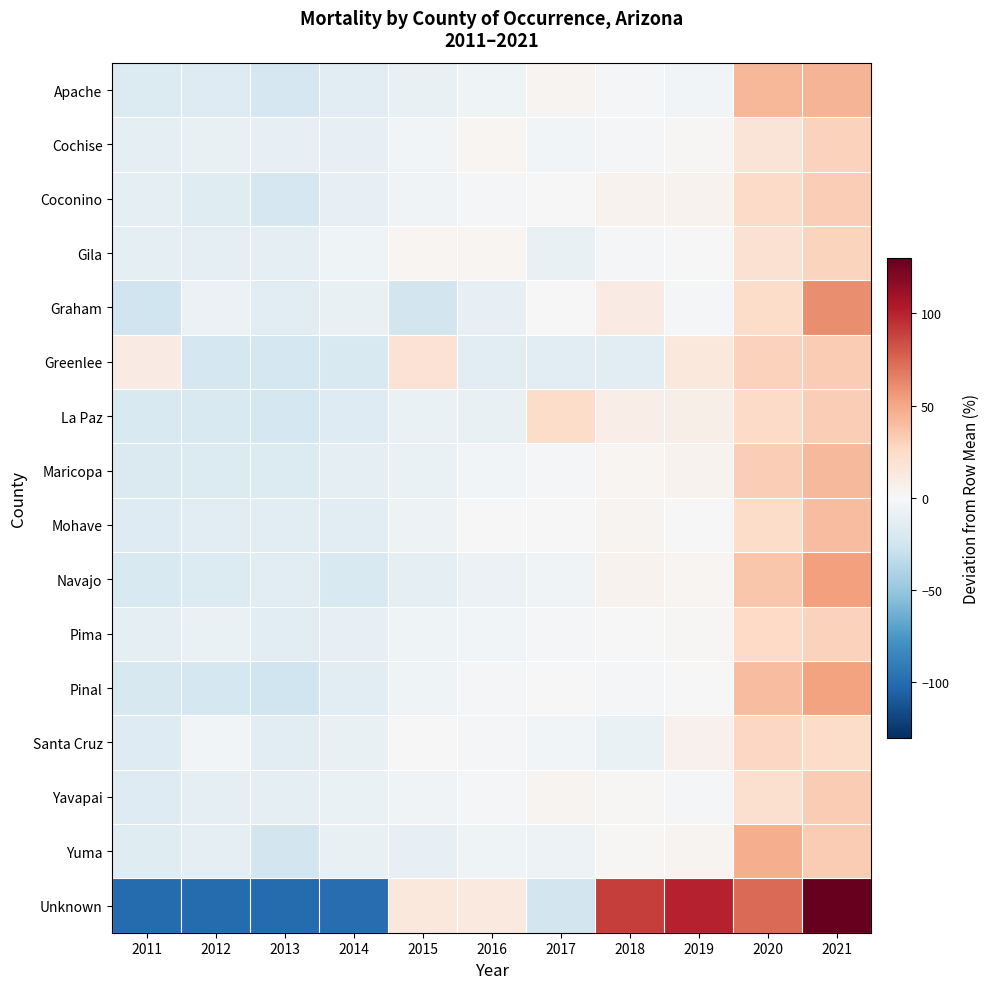

Which has a higher value, 2017 or 2021?

2021